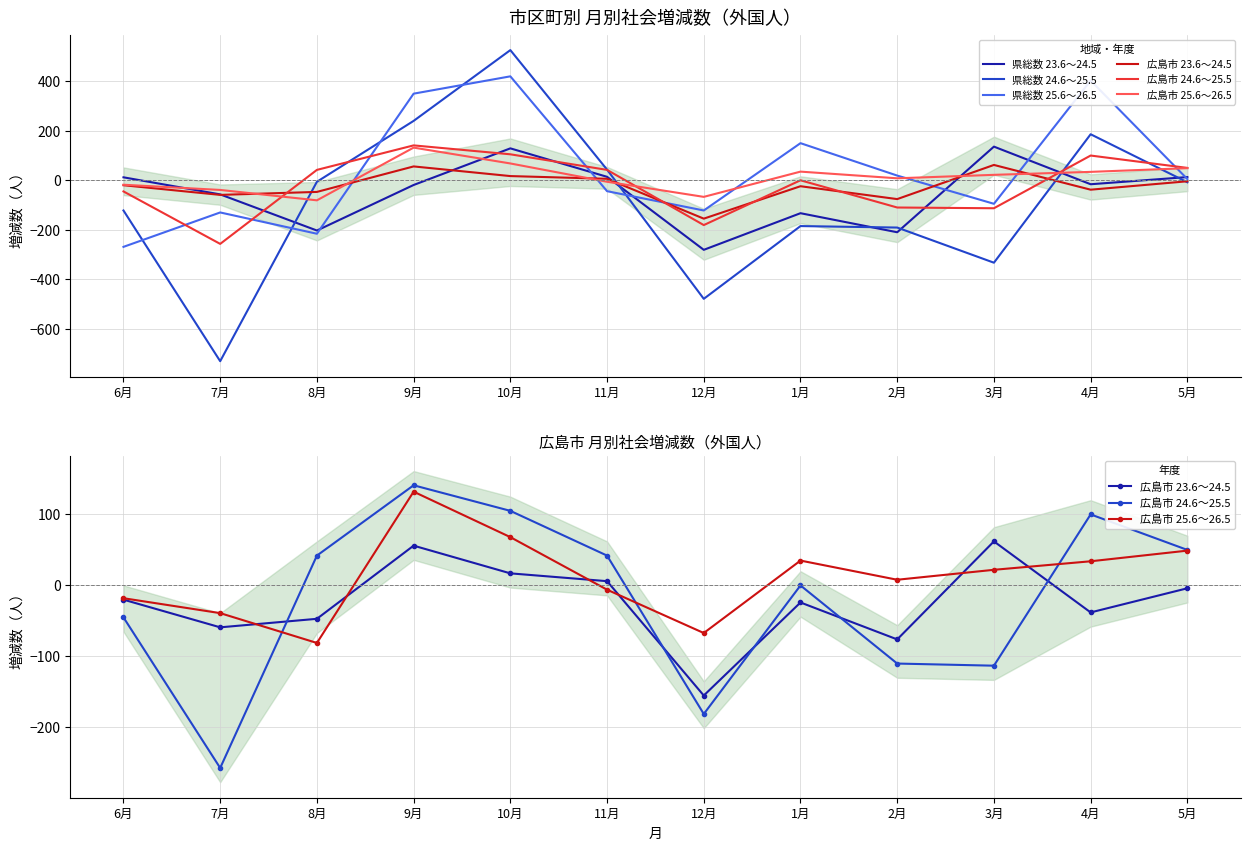

The 広島市 24.6～25.5 series shows -26 at 3月. True or false?

False